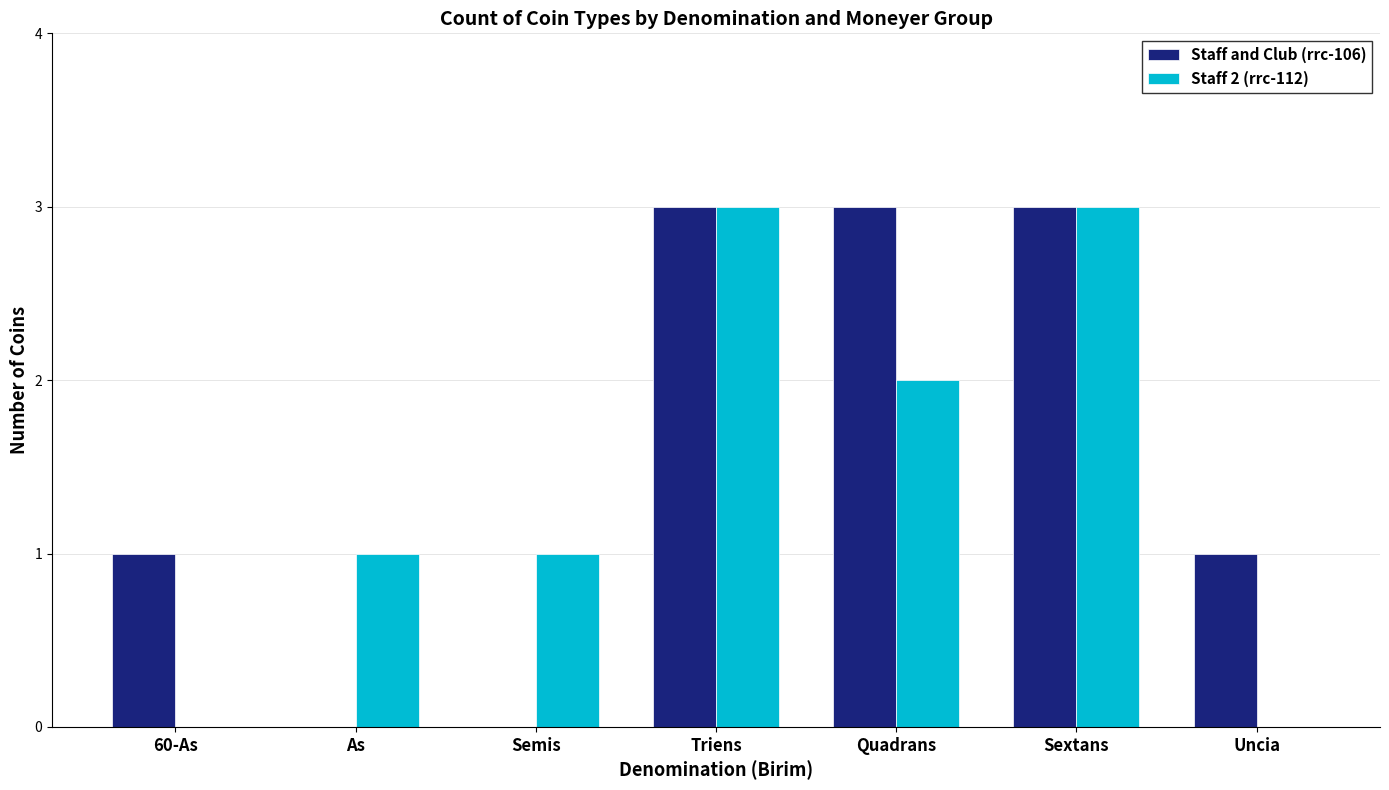

Does the chart contain stacked bars?

No